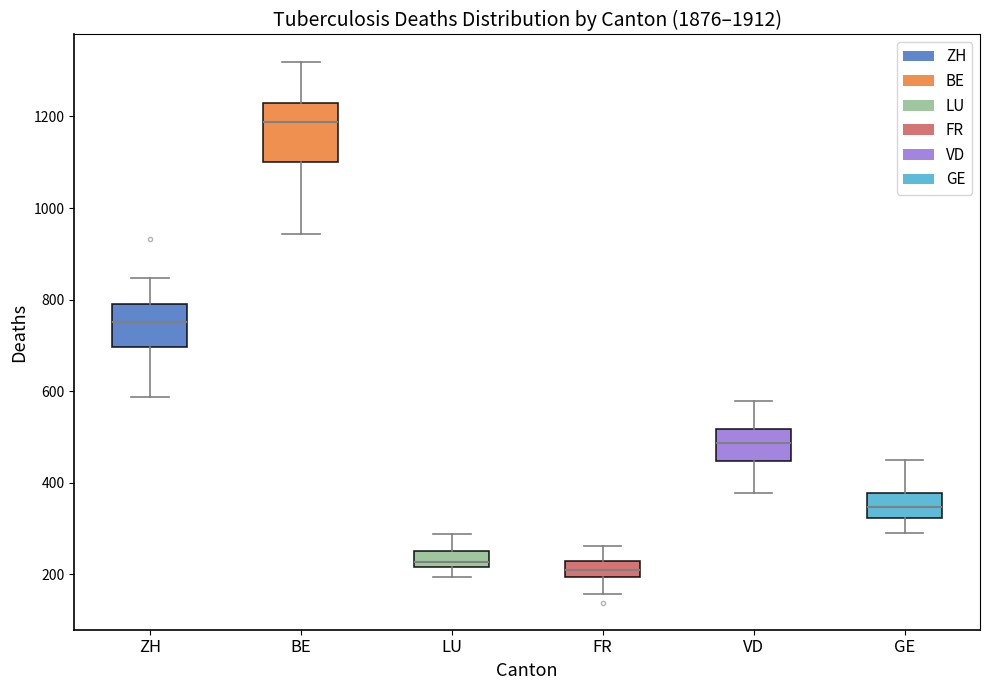

Where does the lower whisker of the box for BE end on the y-axis? The values are not printed on the chart, so give them approximately, as read against the axis.

940